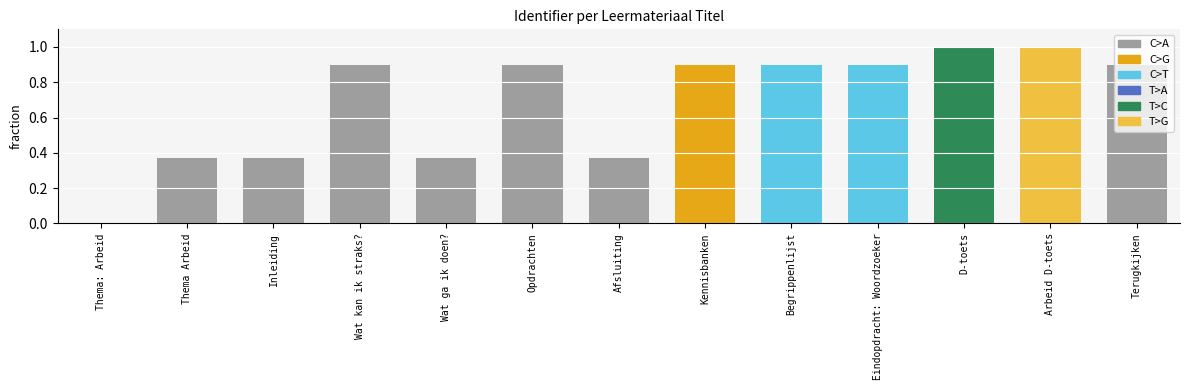

What is the sum of the values at Inleiding and Thema Arbeid?

0.7